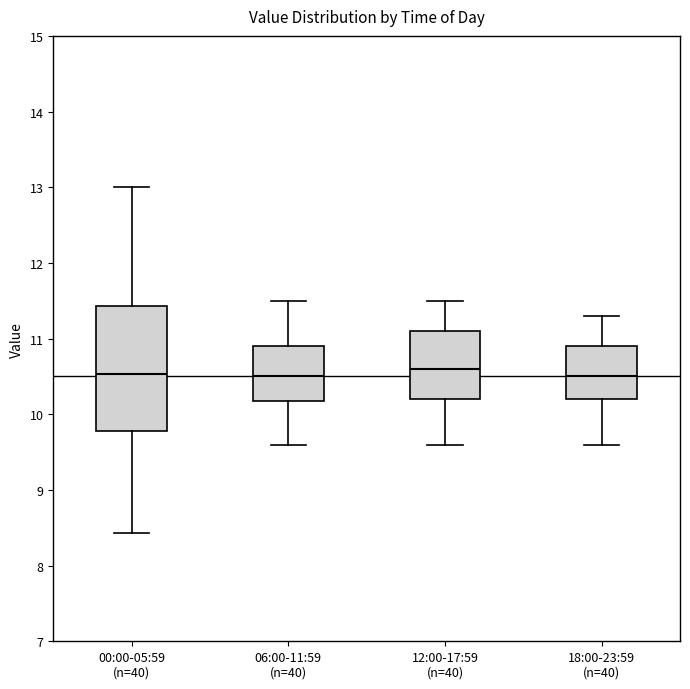

Reading left to right, transcribe this box plot: for each box, give where its median line is, the range the box spans, and where its two whiskers end, as read against the y-axis. The values are not printed on the chart, so give them approximately, as read against the axis.

00:00-05:59 (n=40): median 10.5, box 9.8 to 11.4, whiskers 8.4 to 13.0
06:00-11:59 (n=40): median 10.5, box 10.2 to 10.9, whiskers 9.6 to 11.5
12:00-17:59 (n=40): median 10.6, box 10.2 to 11.1, whiskers 9.6 to 11.5
18:00-23:59 (n=40): median 10.5, box 10.2 to 10.9, whiskers 9.6 to 11.3